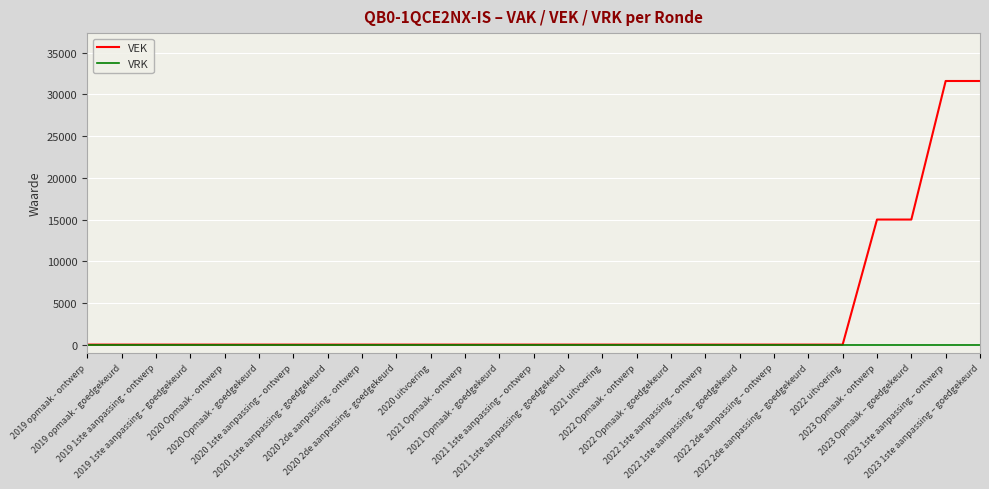

How many categories are shown in the chart?

27